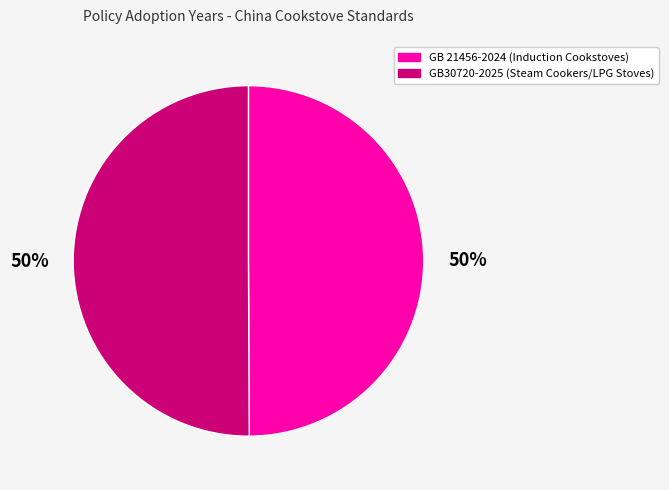

Approximately how many times larger is the value at GB 21456-2024 (Induction Cookstoves) compared to GB30720-2025 (Steam Cookers/LPG Stoves)?

1.0